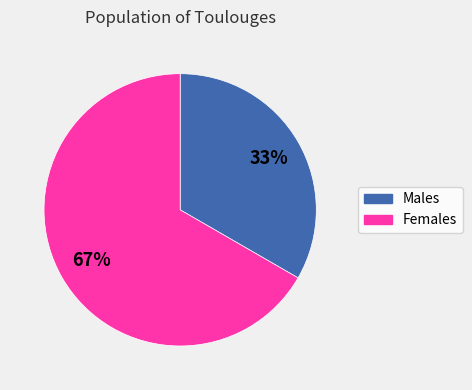

To the nearest percent, what is the average slice percentage?

50%